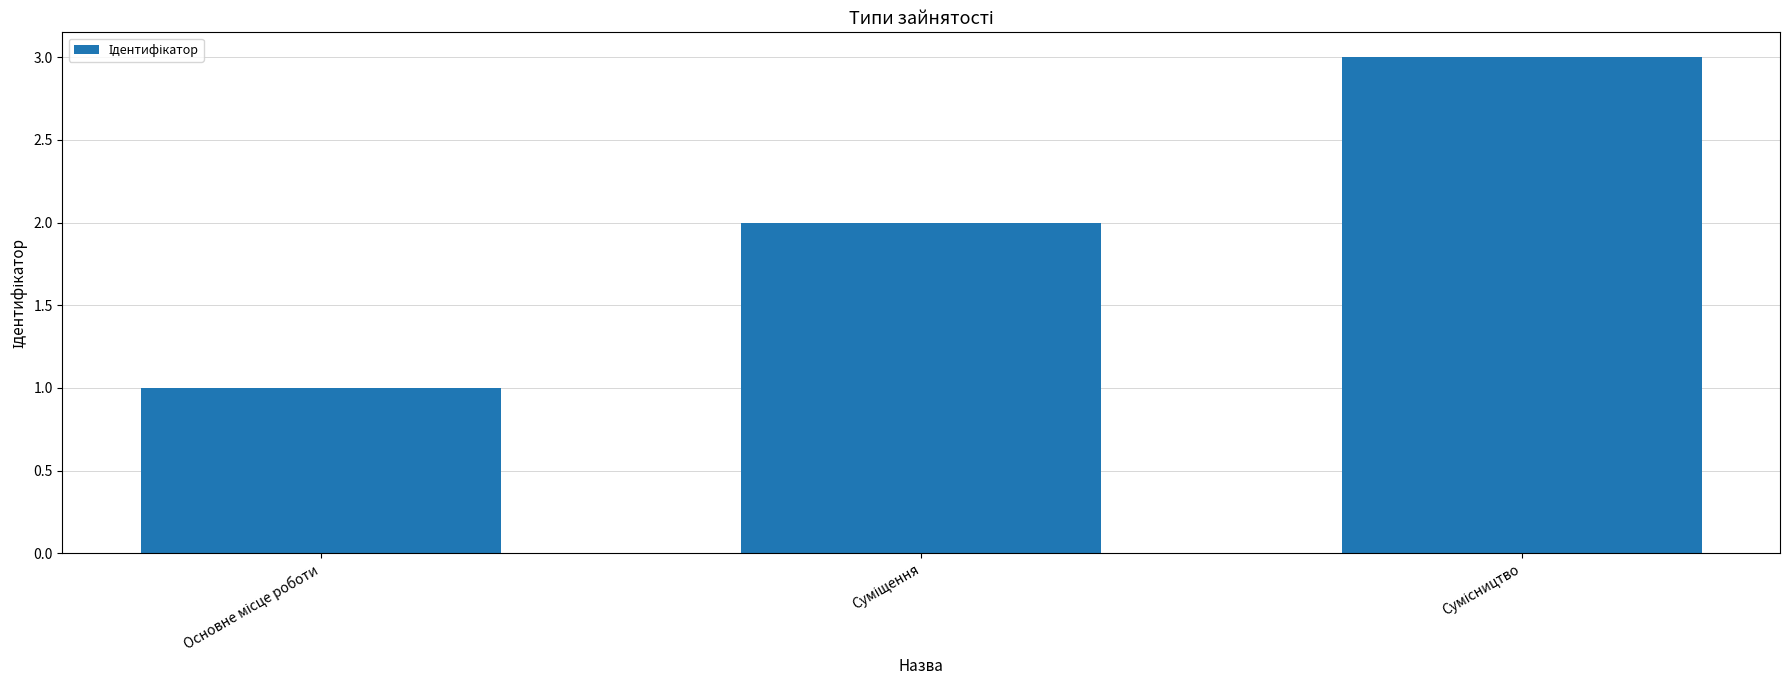

What is the sum of all values?

6